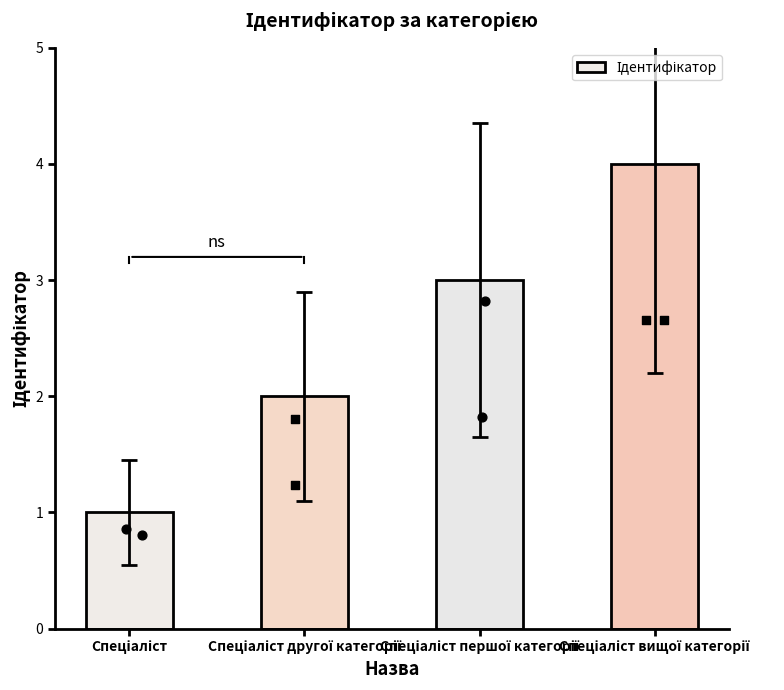

What is the change in value from Спеціаліст першої категорії to Спеціаліст вищої категорії?

+1